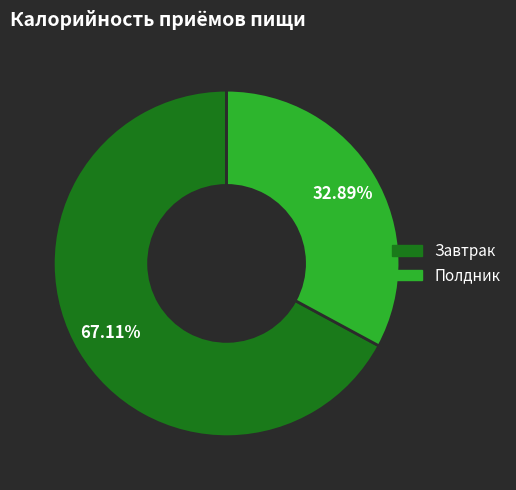

What percentage do Полдник and Завтрак together represent?

100.0%